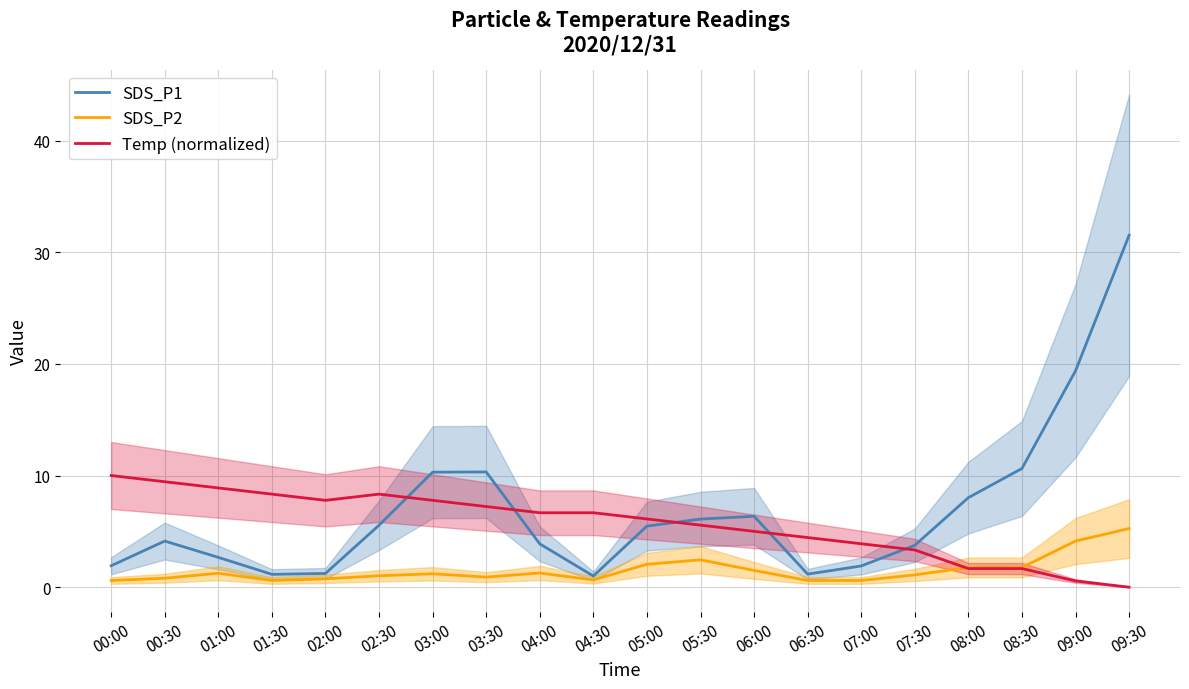

How many values in the Temp (normalized) series are below 6?

9